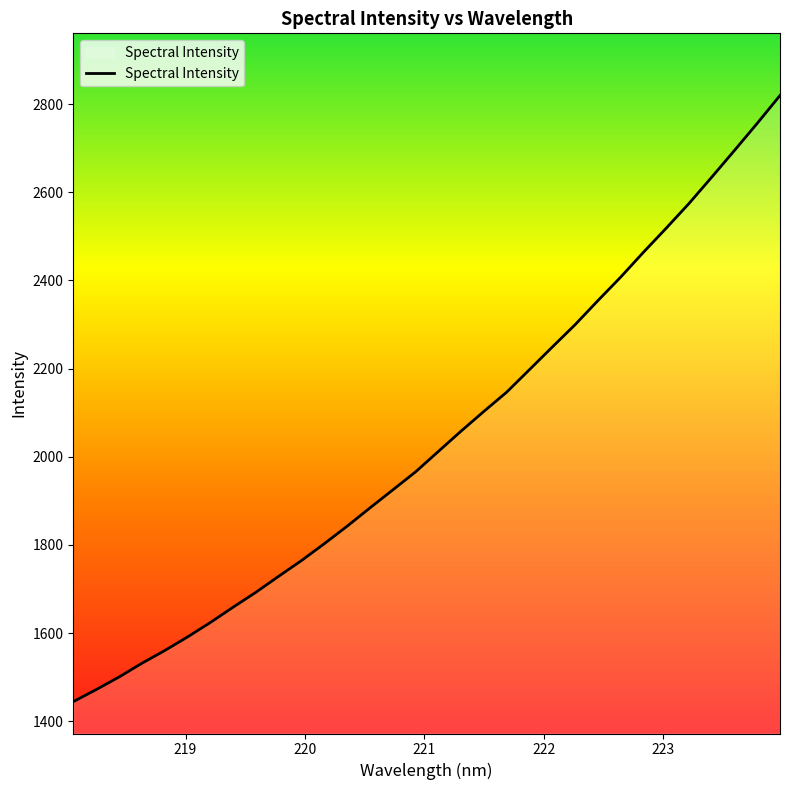

Reading left to right, what are all the values shown in this chart?

1444.5	1471.7	1500.2	1531.4	1560.1	1591.0	1623.8	1658.6	1692.5	1728.8	1764.5	1802.7	1842.4	1883.8	1924.6	1965.6	2011.9	2058.1	2102.9	2146.5	2197.6	2248.8	2299.5	2354.0	2407.3	2463.7	2518.4	2574.4	2634.2	2694.9	2756.4	2819.6